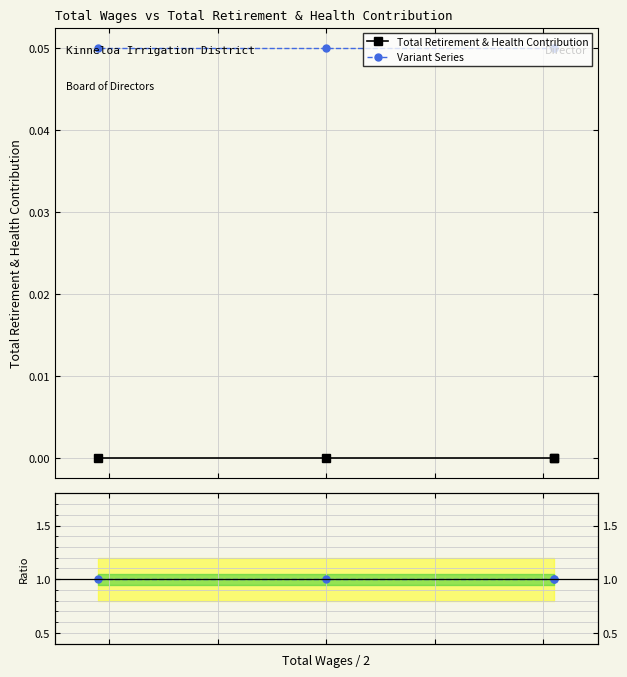

True or false: Ratio to main and Total Retirement & Health Contribution cross at least once.

False